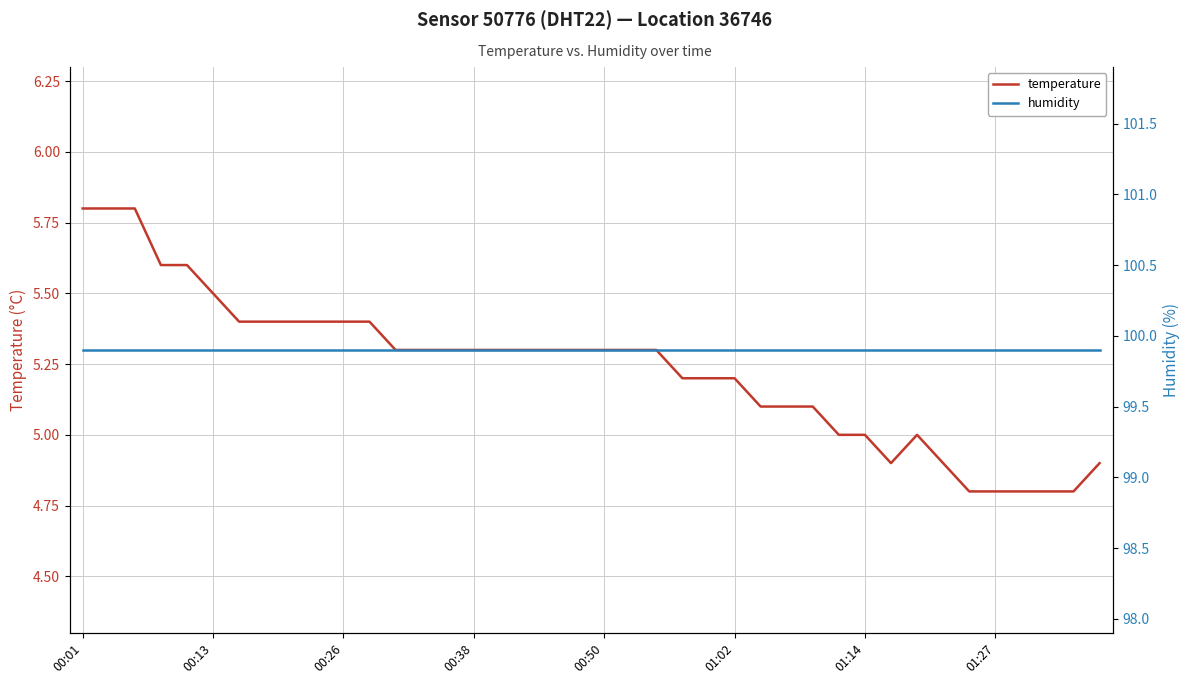

Where is the first local maximum for temperature?

32